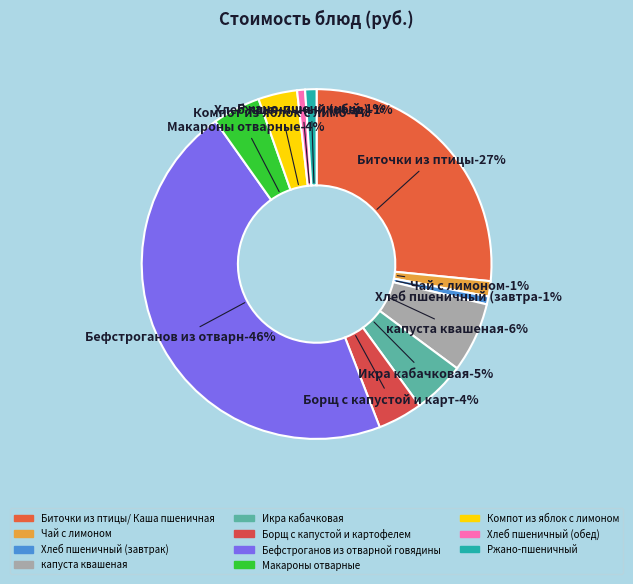

Is it true that Ржано-пшеничный is 1% of the pie?

True